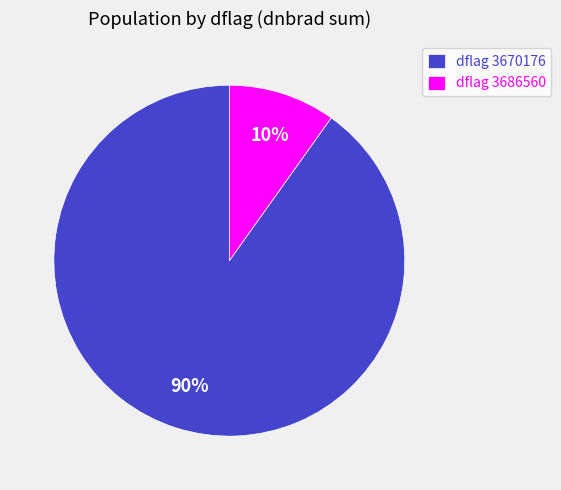

Do dflag 3686560 and dflag 3670176 together represent more than half of the pie?

Yes